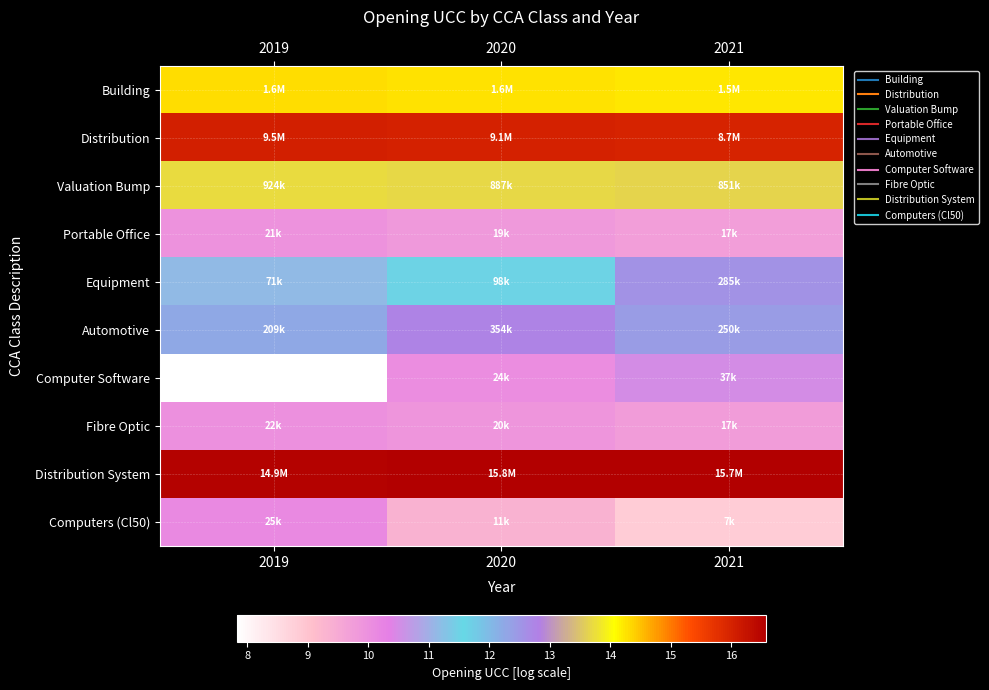

At 2019, list the series in order from largest to smallest.

Distribution System, Distribution, Building, Valuation Bump, Automotive, Equipment, Computers (Cl50), Fibre Optic, Portable Office, Computer Software